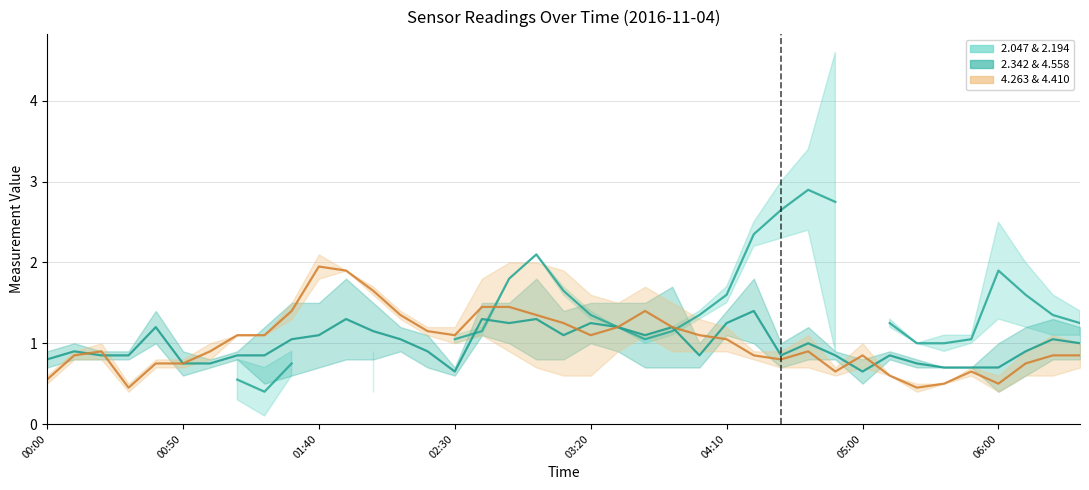

What is the value of the 4.263 & 4.410 mid point at the 17th from the left?

1.5